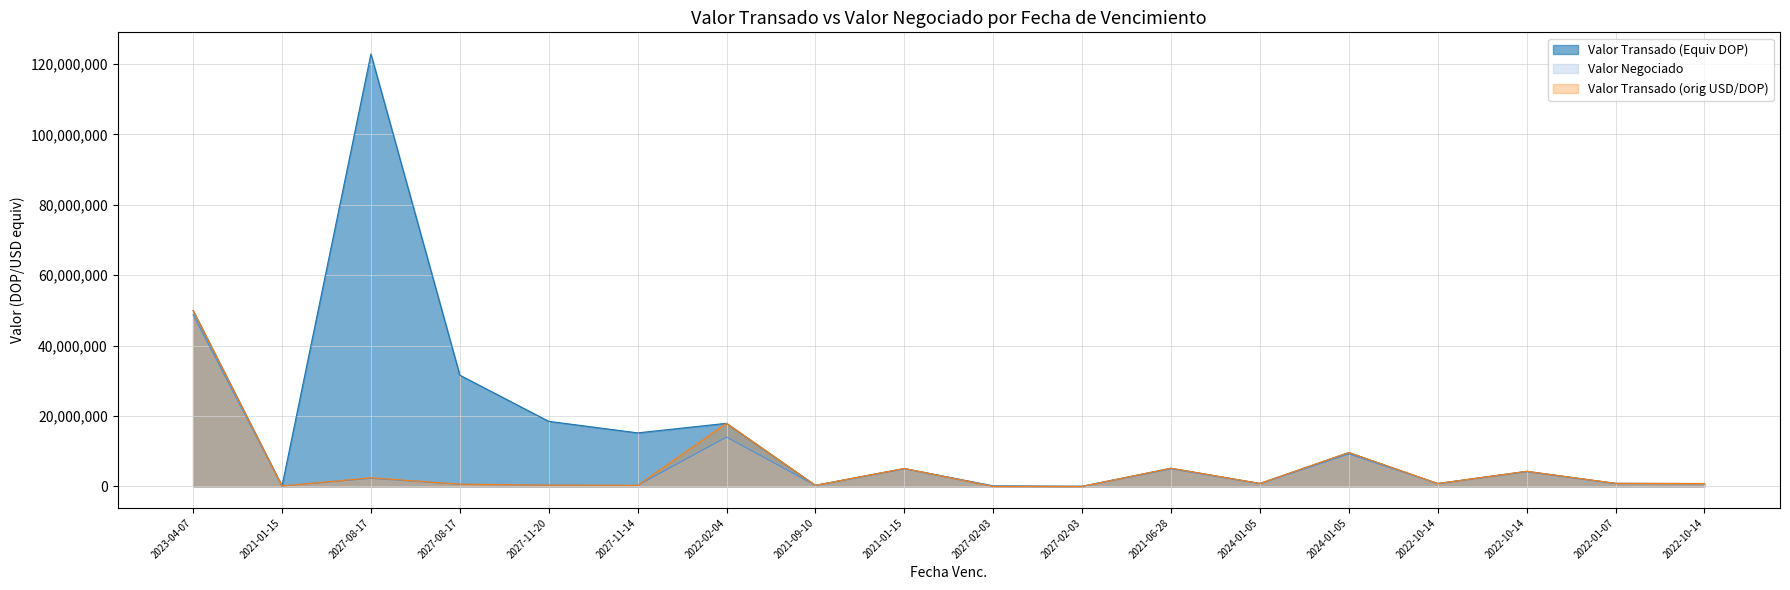

Which has a higher value, 2021-01-15 or 2022-10-14?

2022-10-14